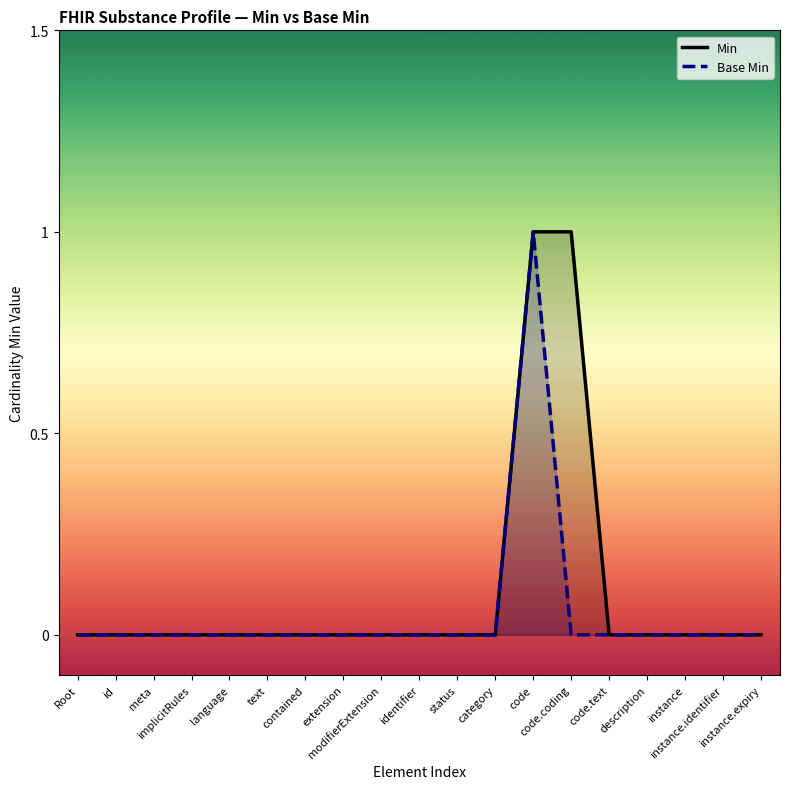

The value of Base Min at id is 0. True or false?

True